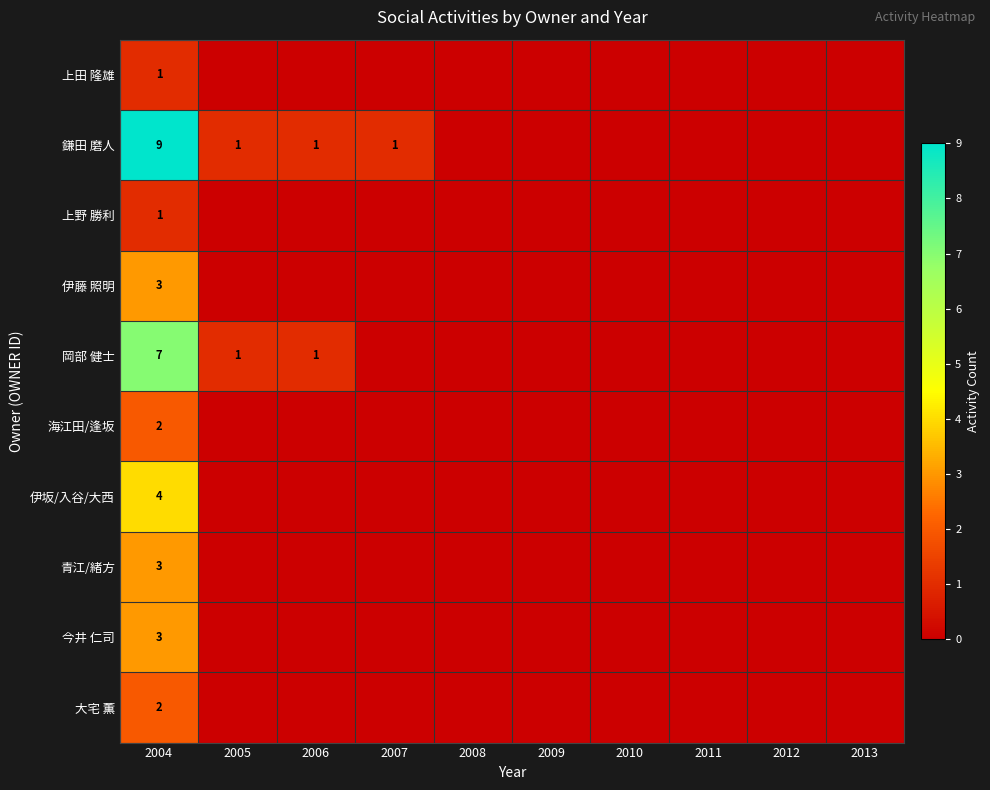

What is the total value across all series at 2004?

35